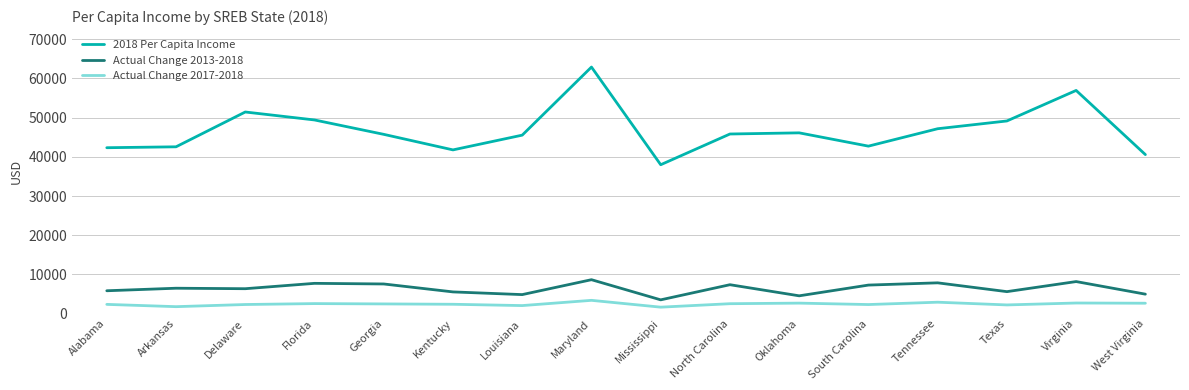

At Texas, list the series in order from smallest to largest.

Actual Change 2017-2018, Actual Change 2013-2018, 2018 Per Capita Income